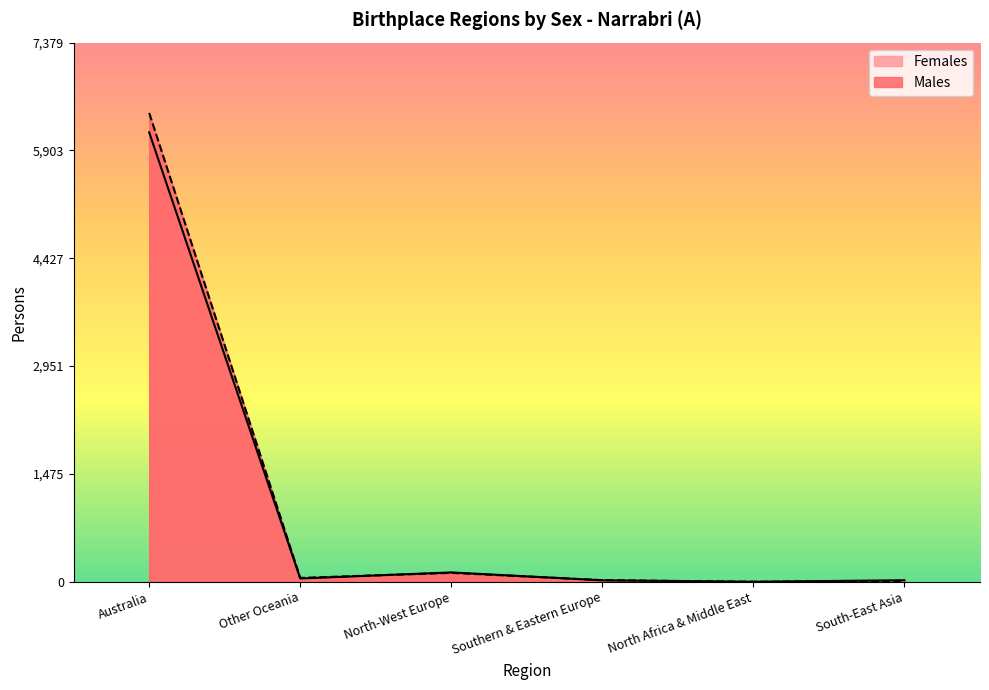

What position from the right is Other Oceania?

5